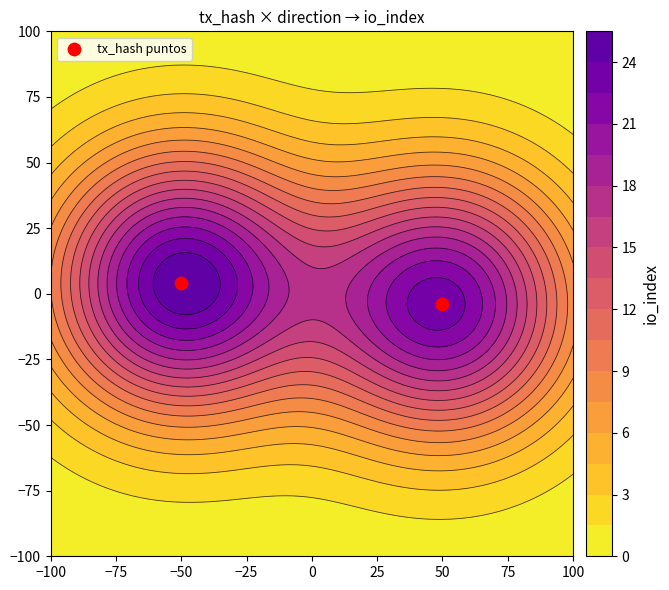

The value at 50 is -6. True or false?

False